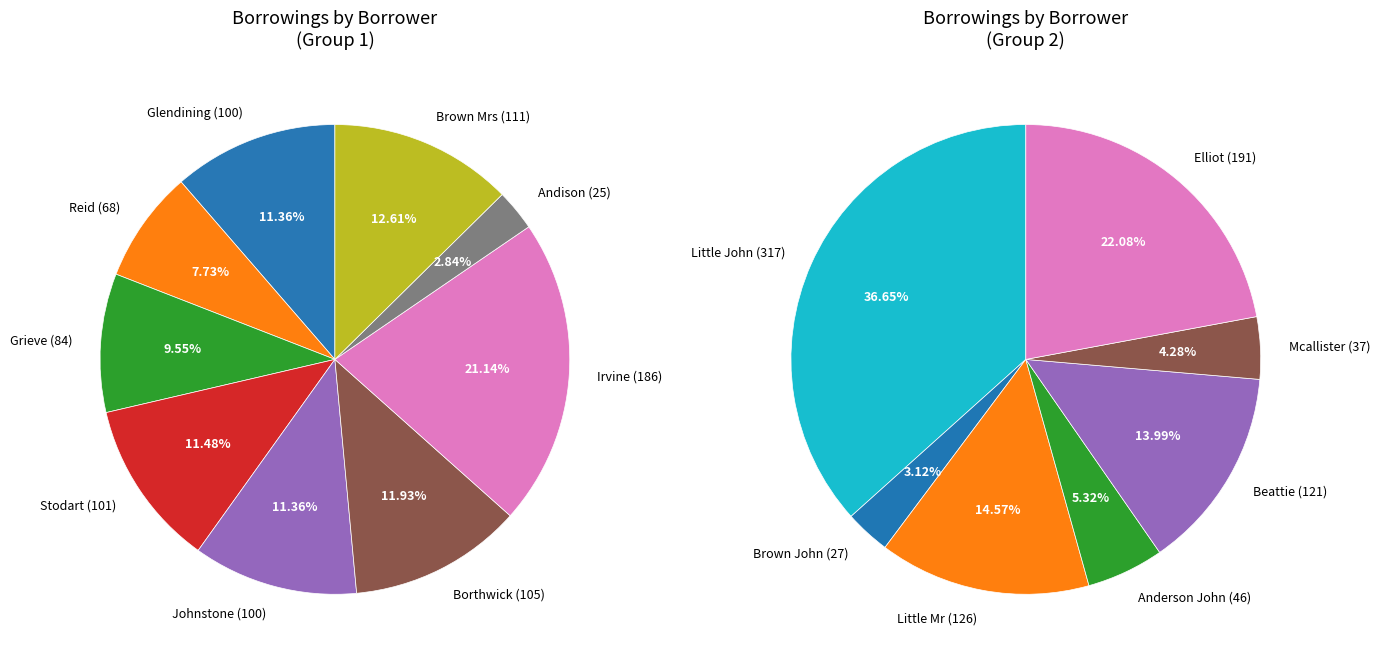

Is there a majority slice in this chart?

No